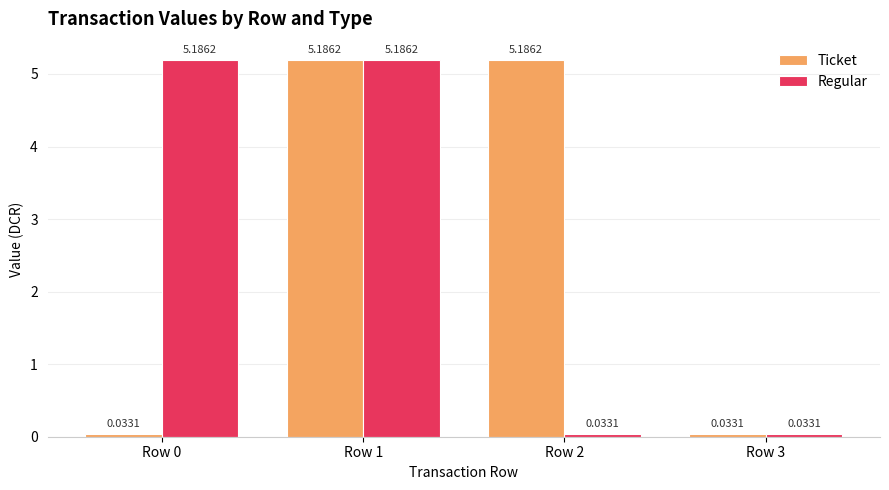

Does the chart contain stacked bars?

No